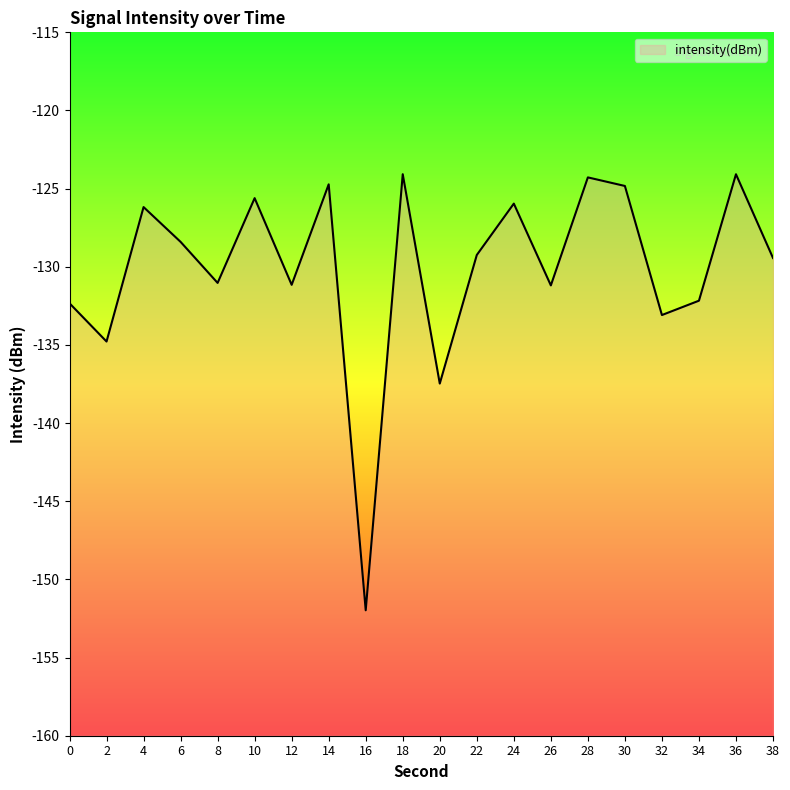

Reading left to right, transcribe all the data shown in this chart.

0=-132.3	2=-134.8	4=-126.2	6=-128.4	8=-131.0	10=-125.6	12=-131.2	14=-124.7	16=-152.0	18=-124.1	20=-137.5	22=-129.2	24=-126.0	26=-131.2	28=-124.3	30=-124.8	32=-133.1	34=-132.2	36=-124.1	38=-129.4